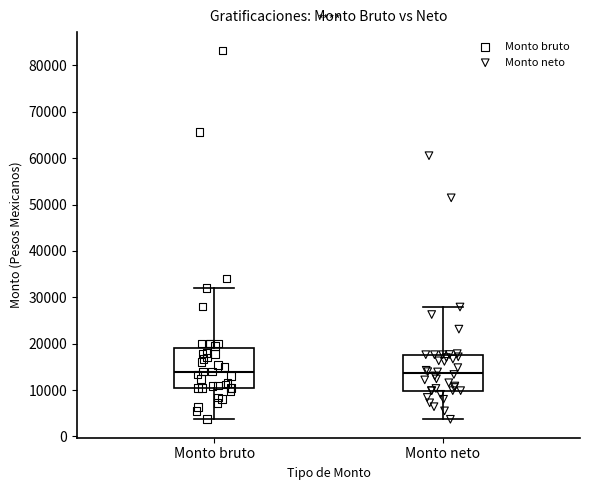

Reading left to right, read every box against the y-axis: the position of its median line, the range the box covers, and the ends of its whiskers. The values are not printed on the chart, so give them approximately, as read against the axis.

Monto bruto: median 14000, box 10000 to 19000, whiskers 4000 to 32000
Monto neto: median 14000, box 10000 to 18000, whiskers 4000 to 28000